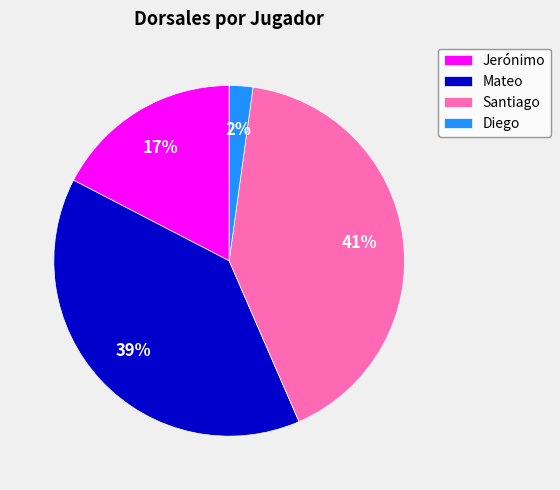

True or false: Jerónimo accounts for 17% of the total.

True